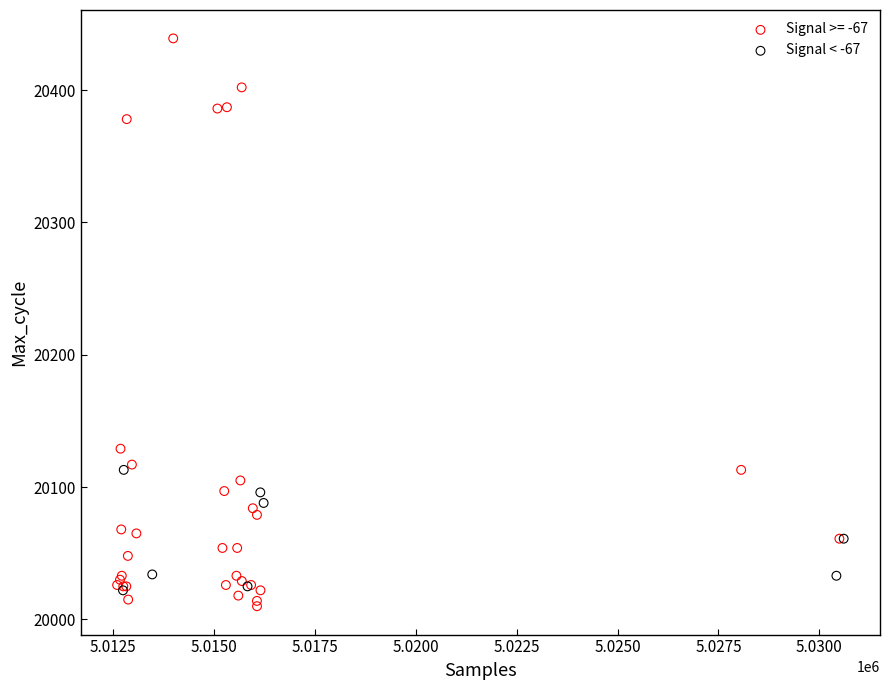

Which series reaches the maximum Y coordinate?

Signal >= -67